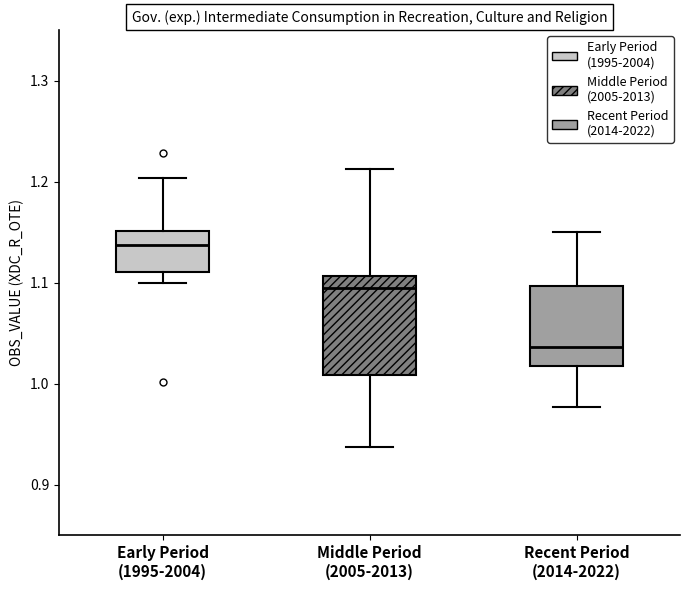

Which box is the tallest, from its lower edge to its upper edge?

Middle Period (2005-2013)